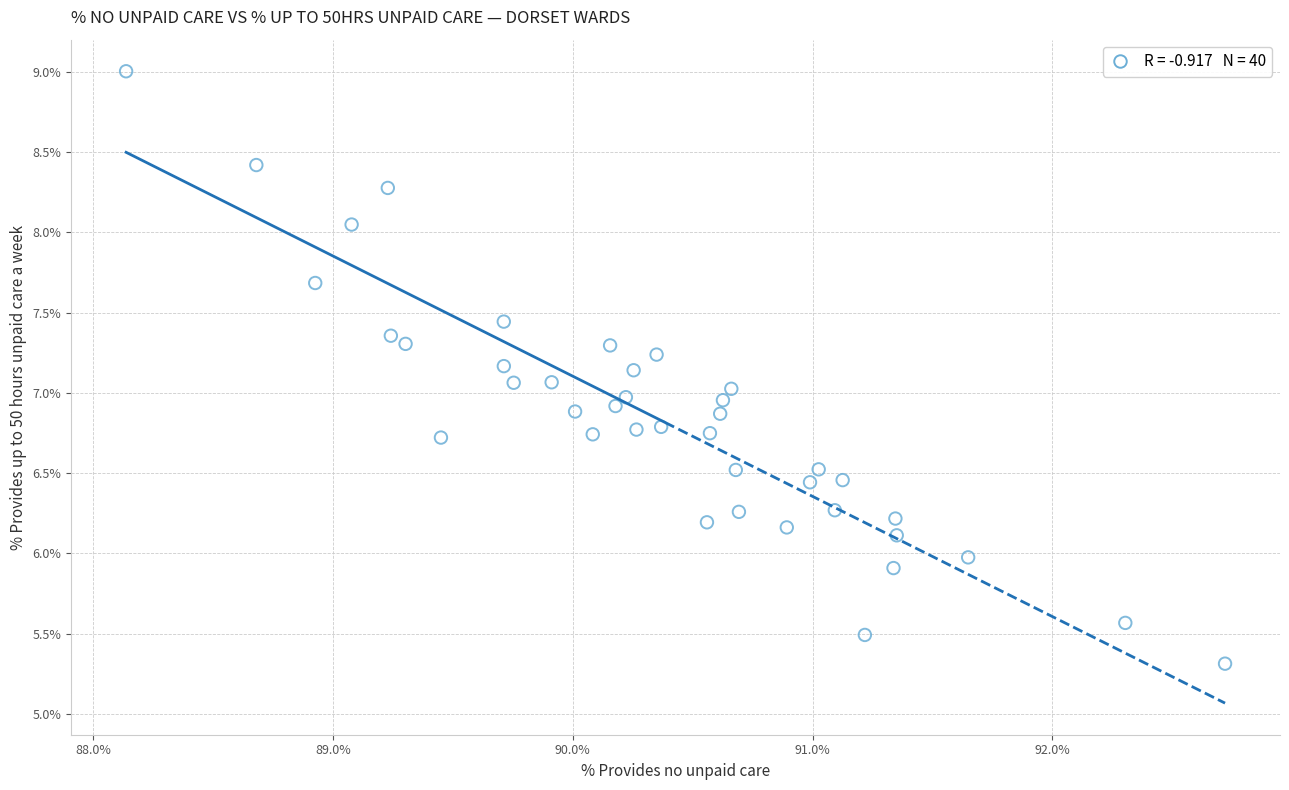

What is the range of Y values (max minus min)?

3.7